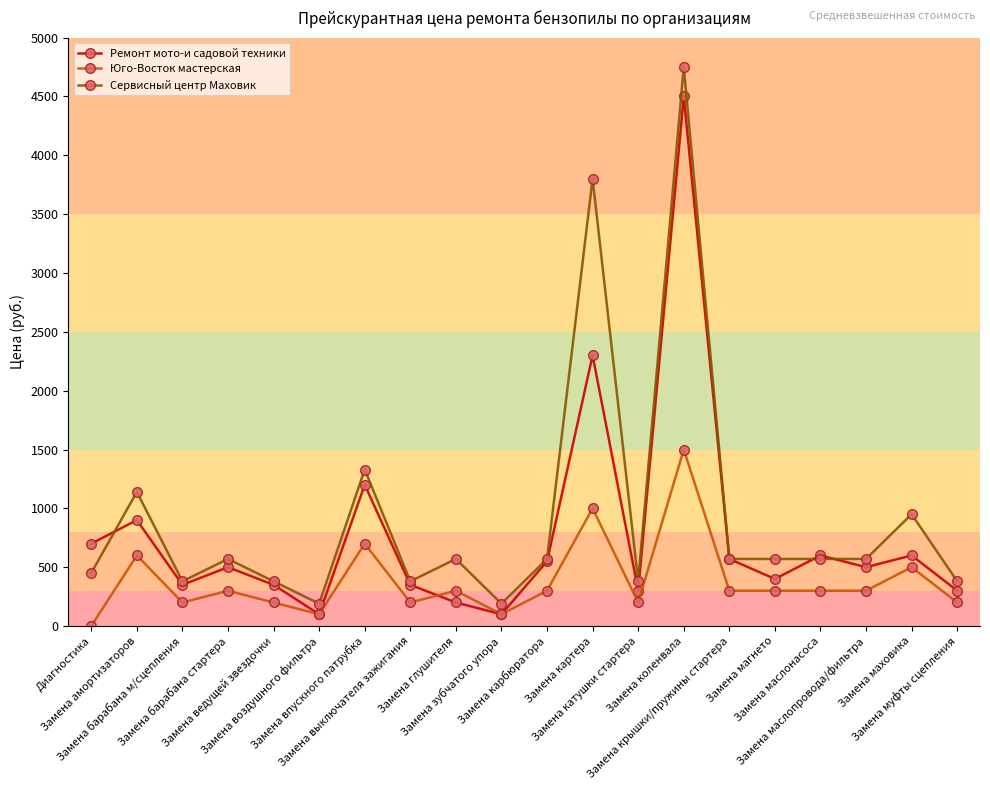

Where is the first local minimum for Юго-Восток мастерская?

Замена барабана м/сцепления